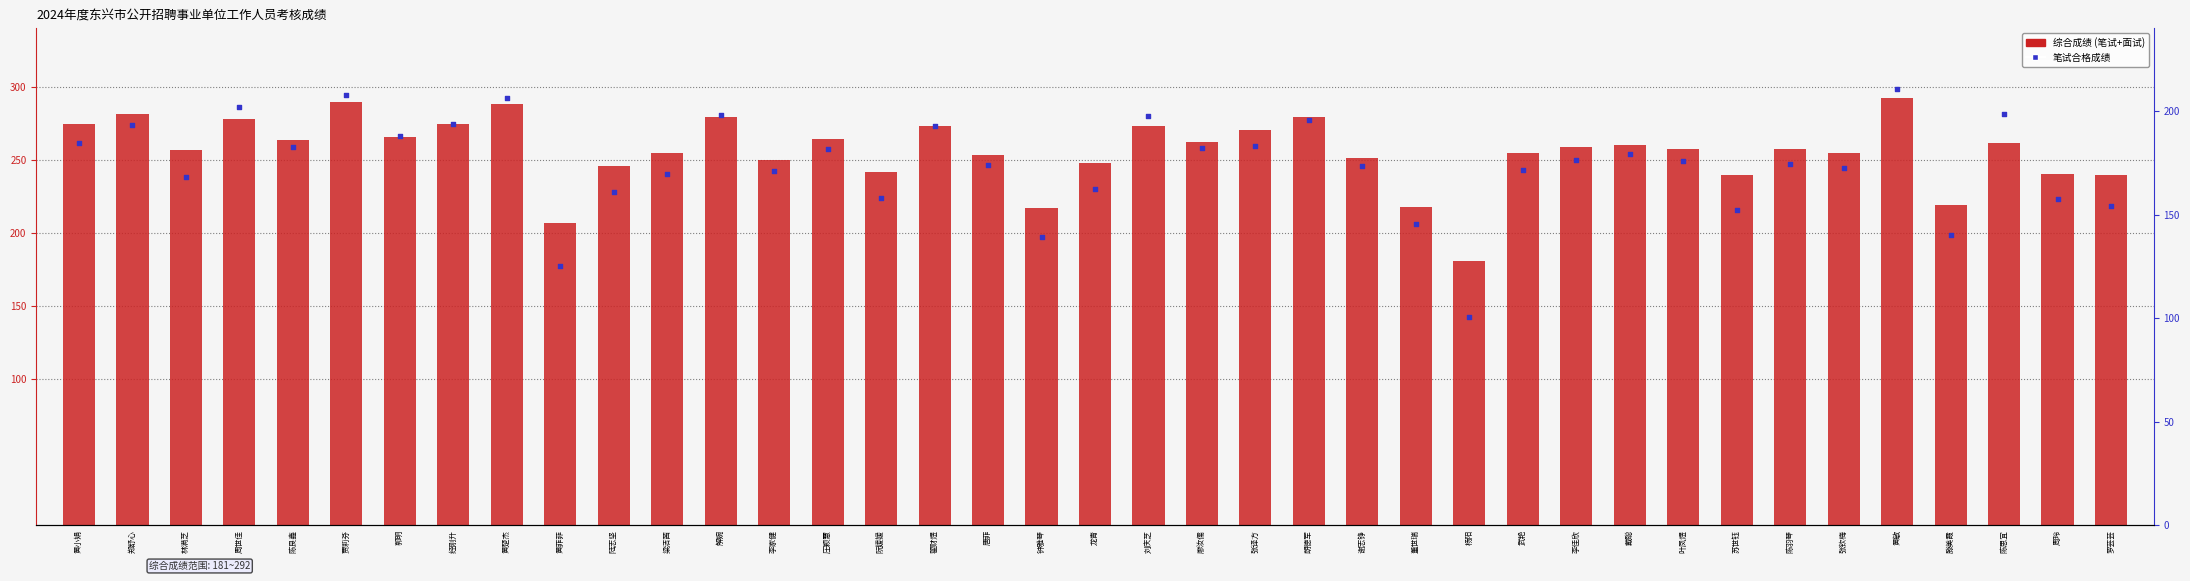

Which series has the largest total across all categories?

综合成绩